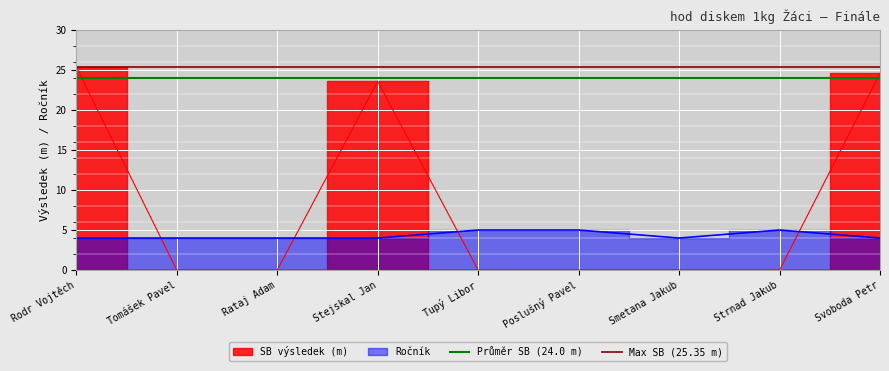

True or false: Max SB (25.35 m) has a value of 25.4 at Poslušný Pavel.

True